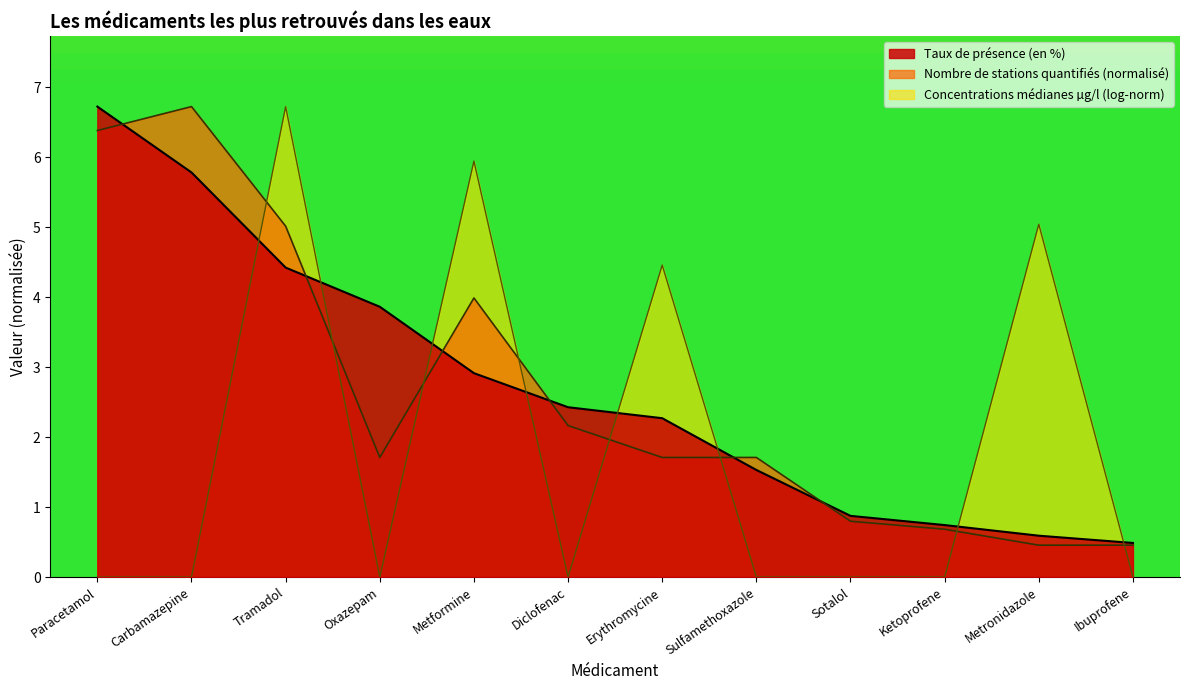

What is the greatest value displayed?

6.7